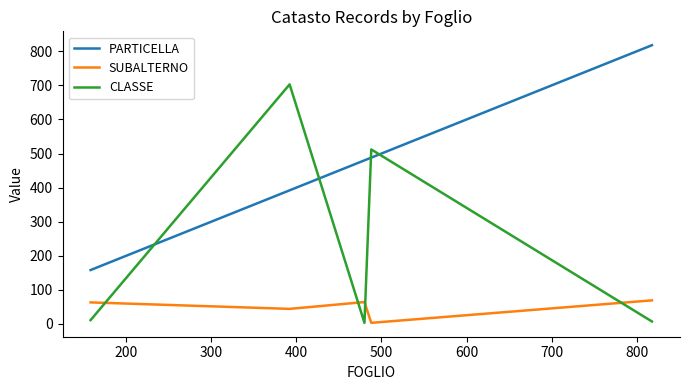

What is the maximum value shown in the chart?

818